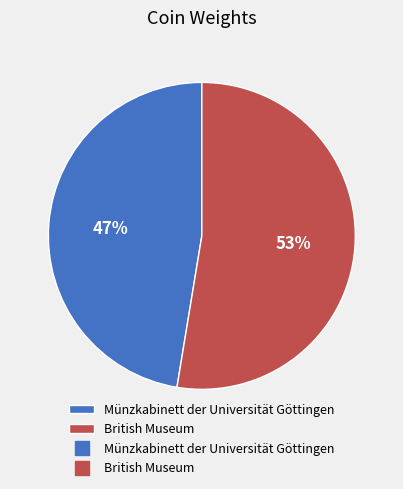

To the nearest percent, what is the average slice percentage?

50%